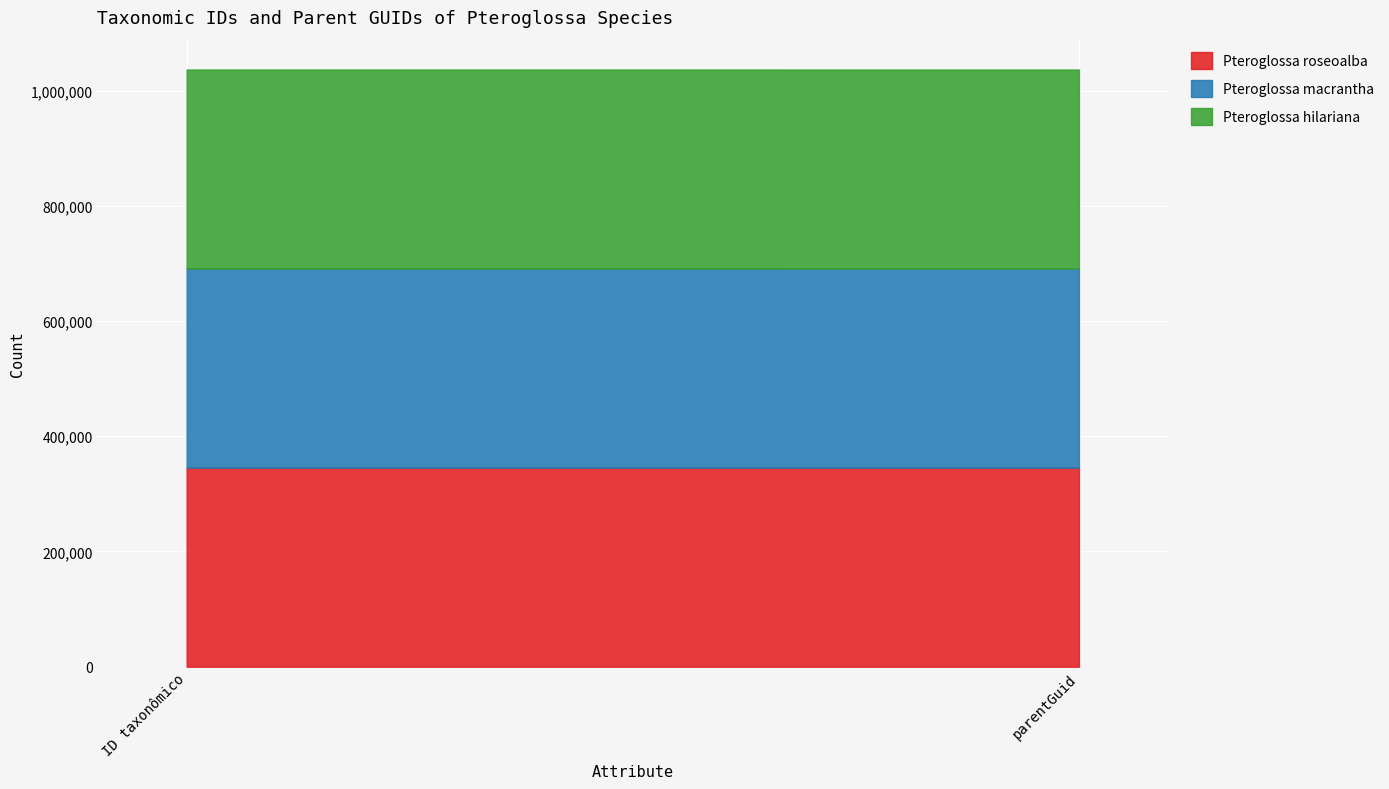

Is it true that Pteroglossa macrantha equals 345571 at parentGuid?

True